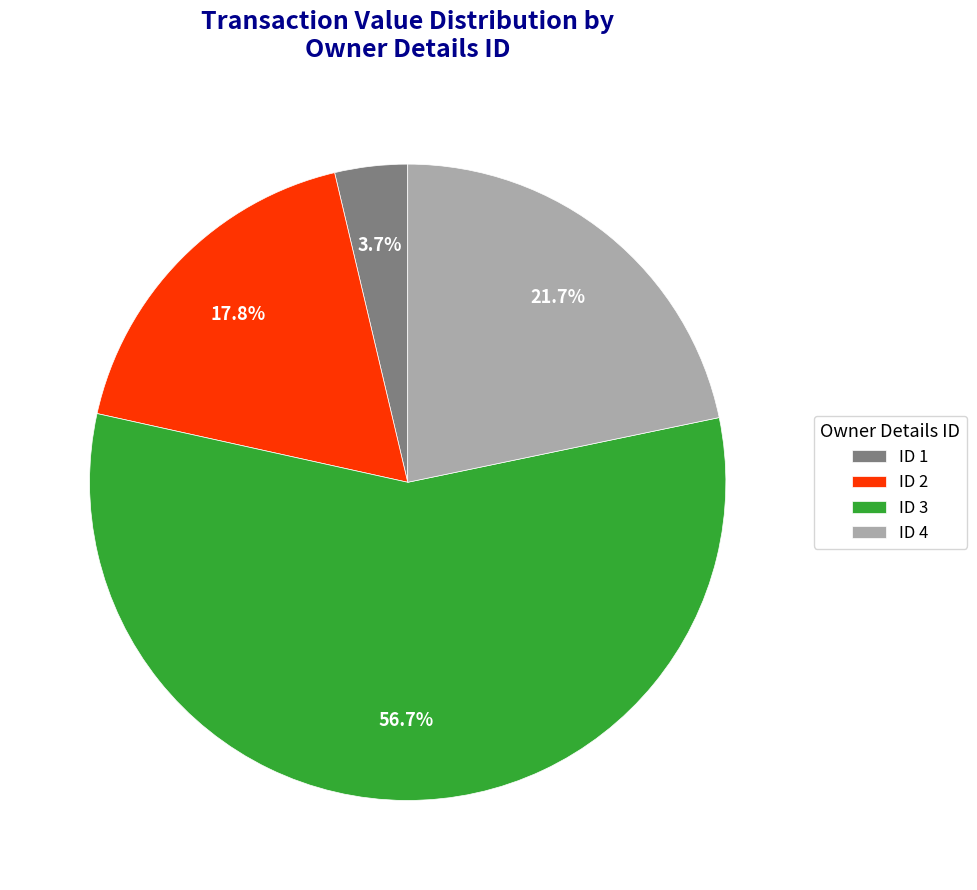

Does any single category account for the majority?

Yes